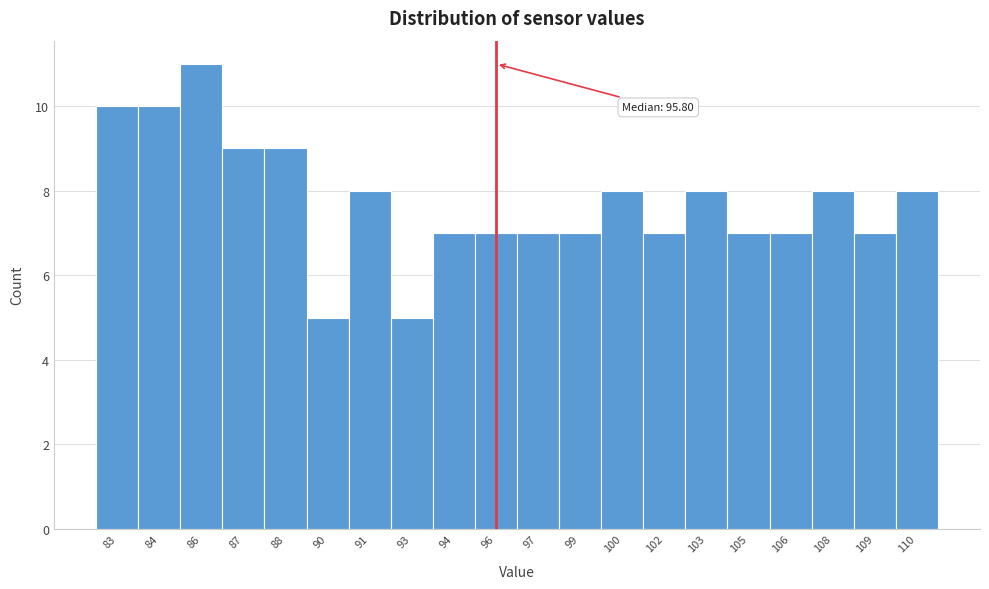

Reading right to left, transcribe all the data shown in this chart.

110=8	109=7	108=8	106=7	105=7	103=8	102=7	100=8	99=7	97=7	96=7	94=7	93=5	91=8	90=5	88=9	87=9	86=11	84=10	83=10